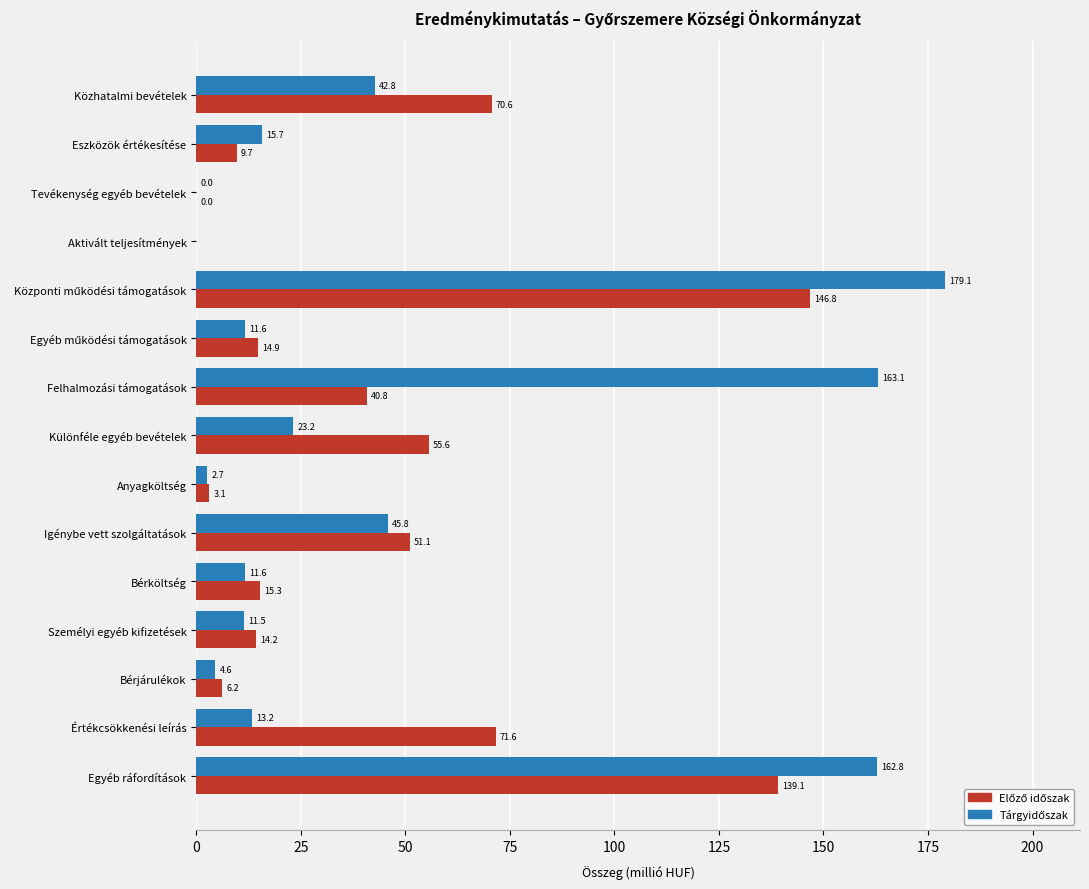

What is the maximum value shown in the chart?

179.1